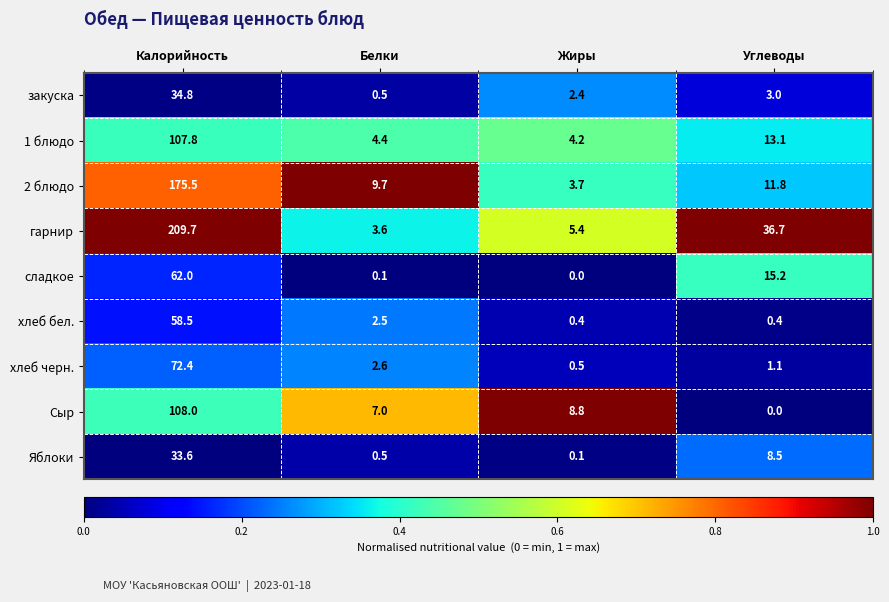

What is the spread (max minus min) of values at Белки?

9.6